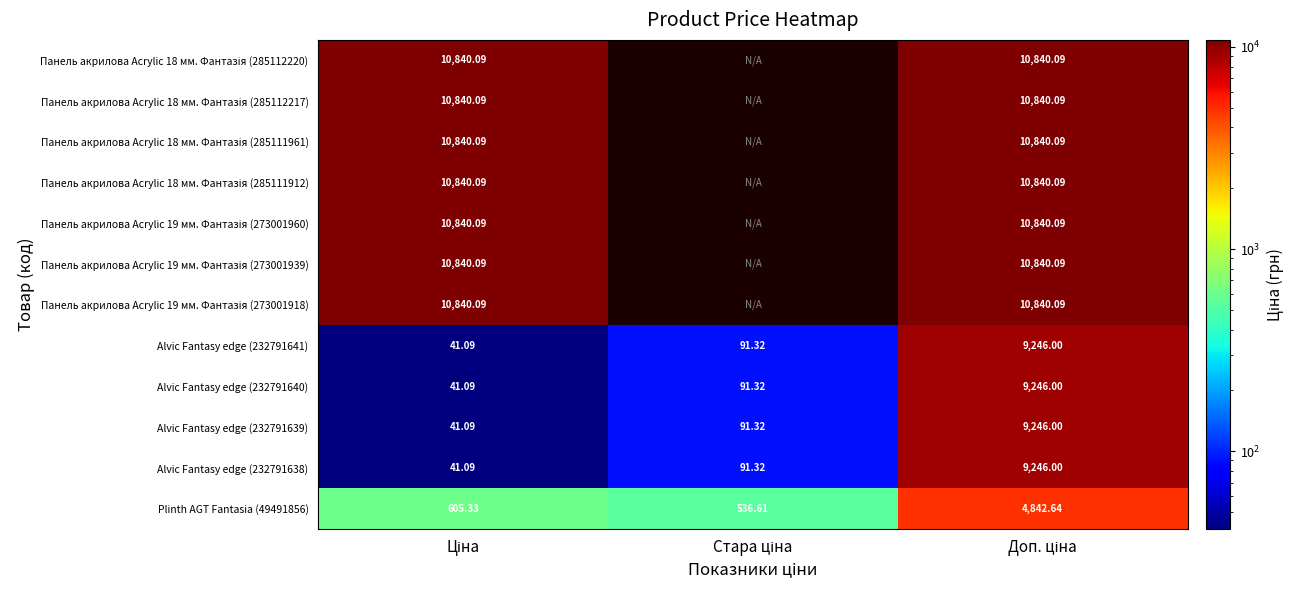

How many values in the Alvic Fantasy edge (232791640) series are below 91?

1